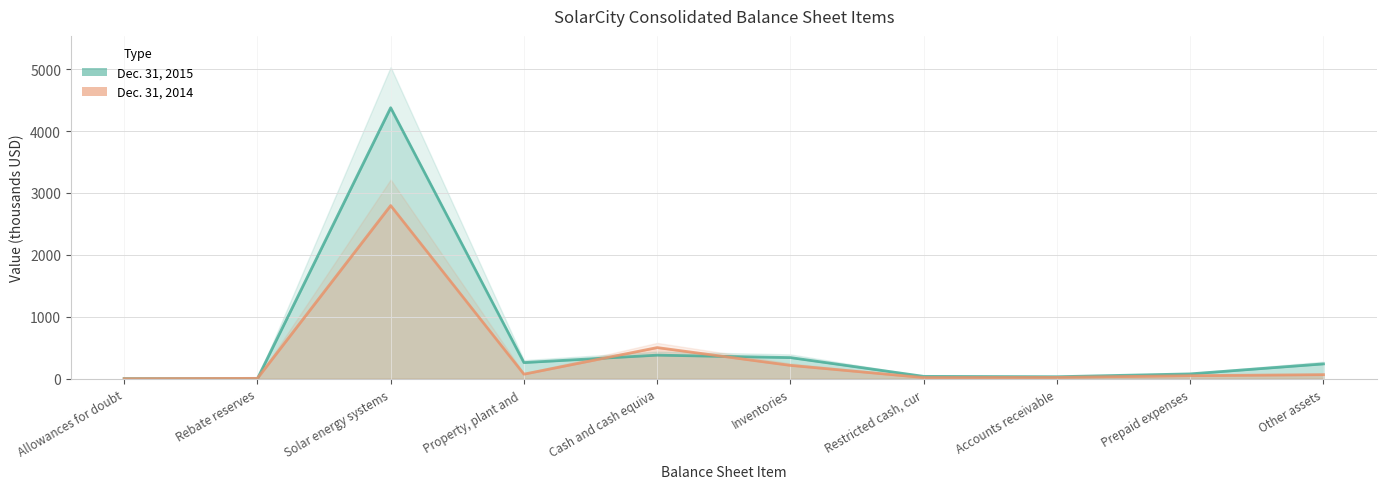

Which series changed the most between Cash and cash equiva and Prepaid expenses?

Dec. 31, 2014